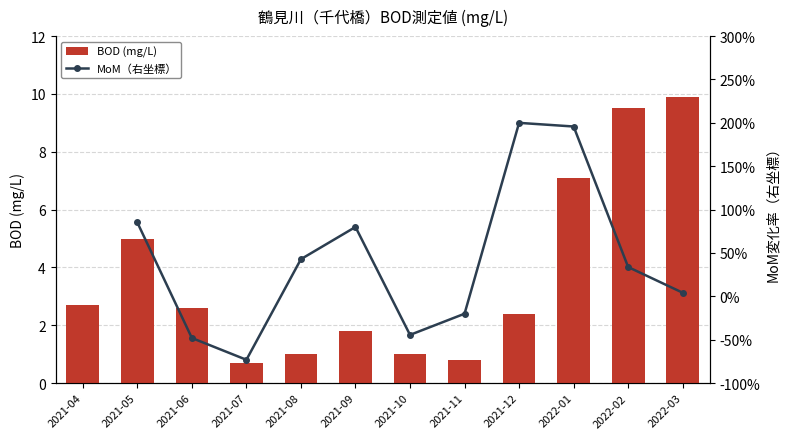

What value does the data have at 2021-11?

0.8